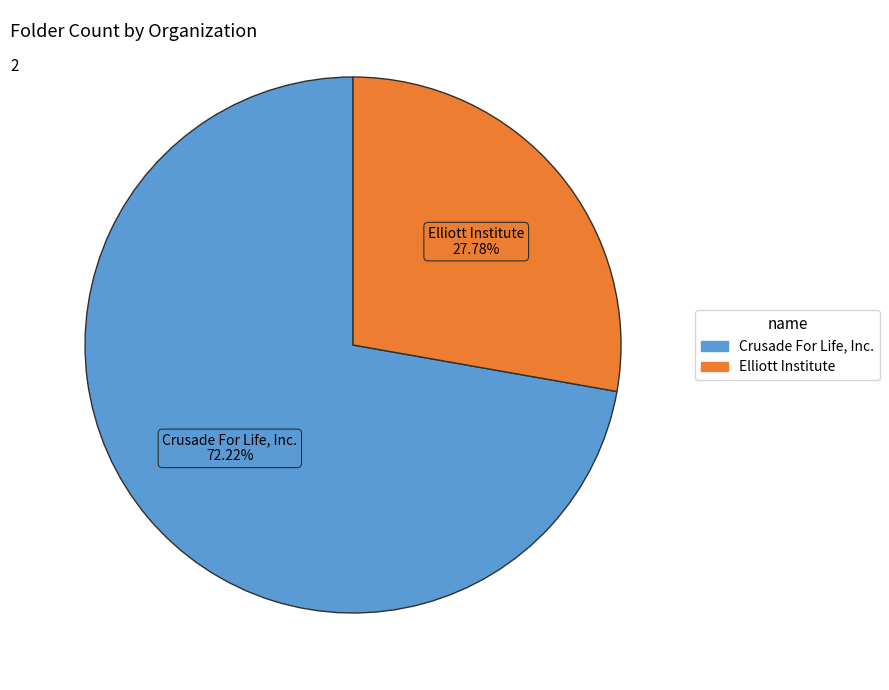

Is it true that Crusade For Life, Inc. is 79% of the pie?

False